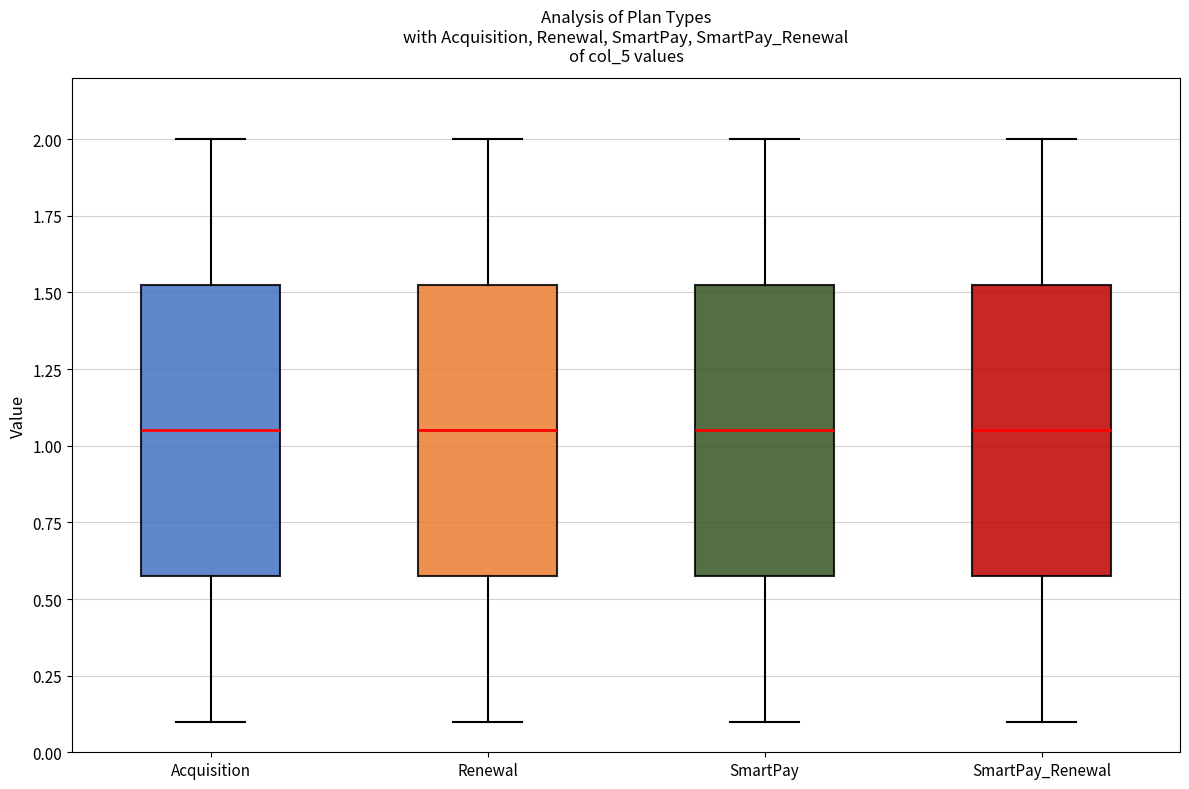

Reading left to right, read every box against the y-axis: the position of its median line, the range the box covers, and the ends of its whiskers. The values are not printed on the chart, so give them approximately, as read against the axis.

Acquisition: median 1.05, box 0.60 to 1.55, whiskers 0.10 to 2.00
Renewal: median 1.05, box 0.60 to 1.55, whiskers 0.10 to 2.00
SmartPay: median 1.05, box 0.60 to 1.55, whiskers 0.10 to 2.00
SmartPay_Renewal: median 1.05, box 0.60 to 1.55, whiskers 0.10 to 2.00